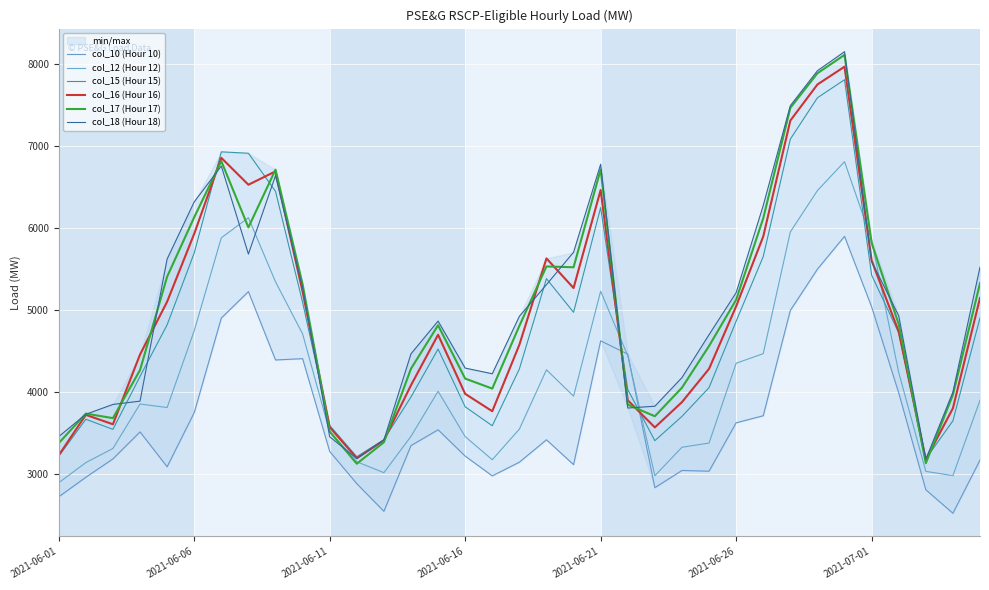

What is the maximum value for col_12 (Hour 12)?

6812